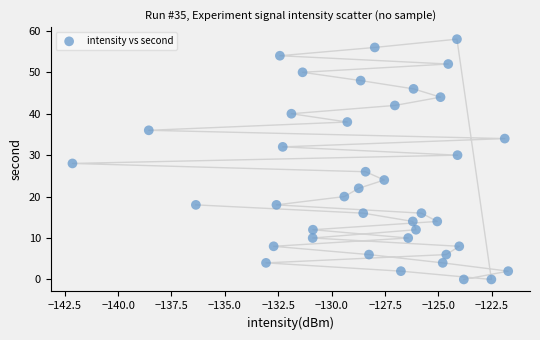

What is the range of Y values (max minus min)?

58